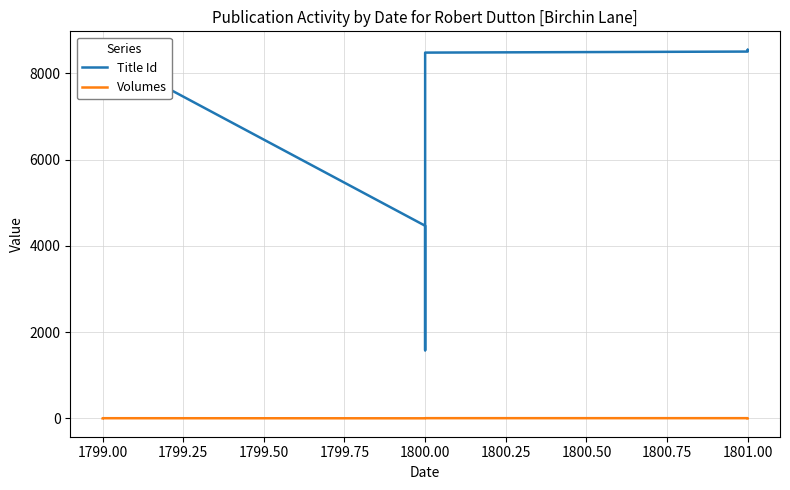

The value of Title Id at 1800.00 is 350. True or false?

False